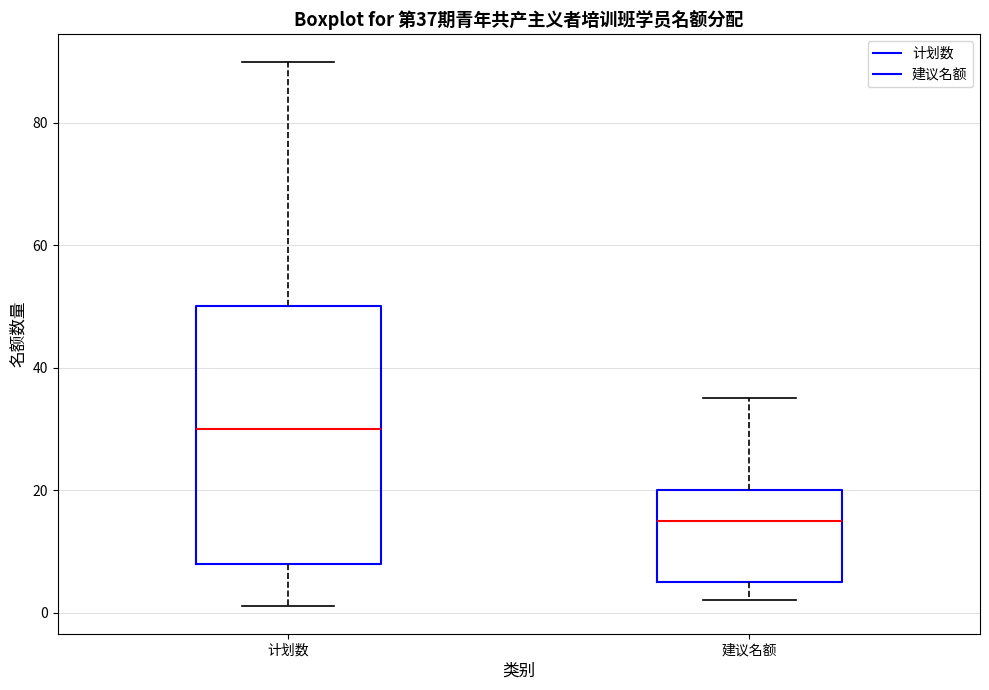

Comparing the boxes themselves (not the whiskers), which one is the tallest?

计划数